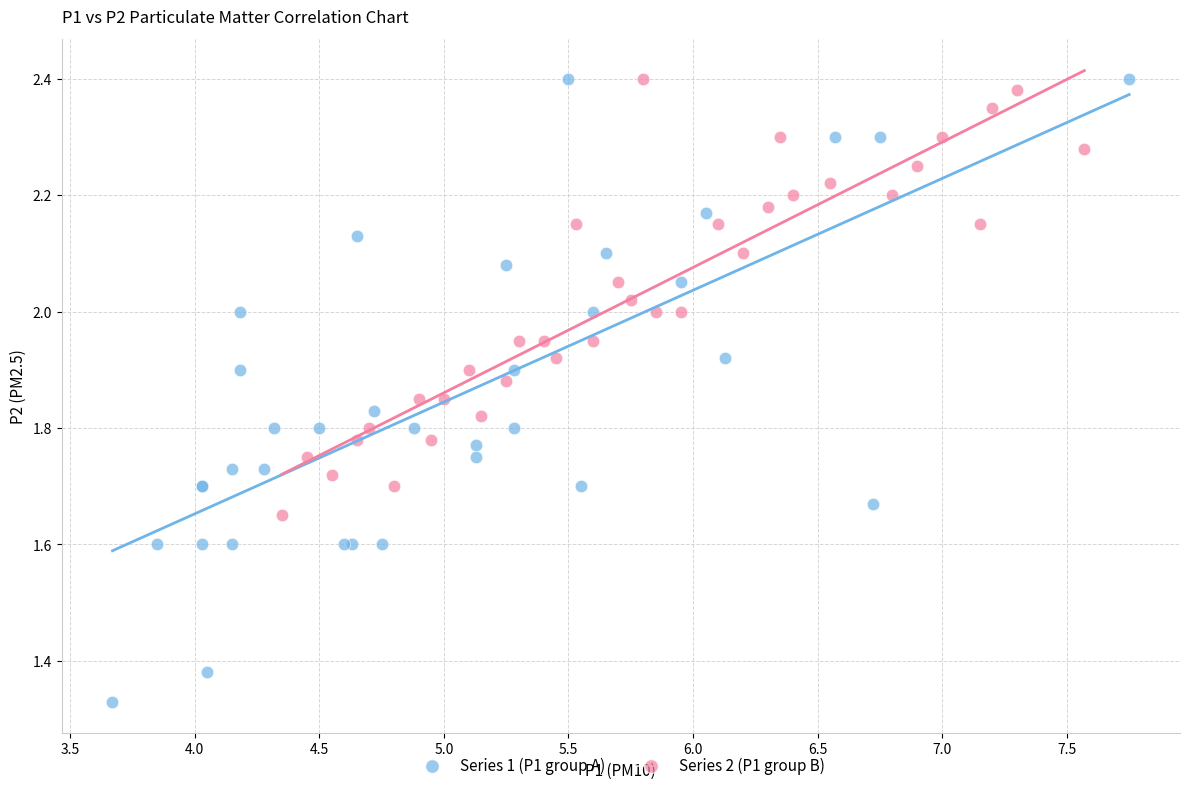

Which series reaches the minimum Y coordinate?

Series 1 (P1 group A)